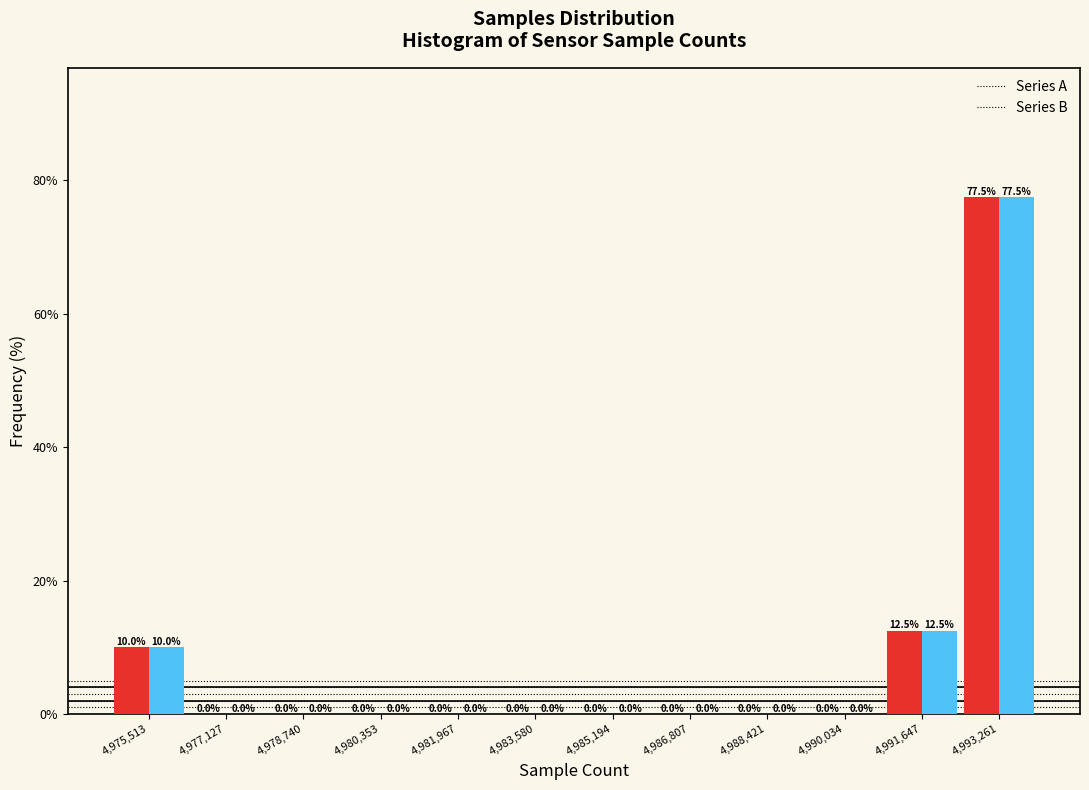

Reading left to right, list every range on the x-axis with the height of the bar of each series over it. The bar edges are not printed on the chart, so give them approximately, as read against the axis.

4974800 to 4976400: Series A=10.0	Series B=10.0
4976400 to 4978000: Series A=0.0	Series B=0.0
4978000 to 4979600: Series A=0.0	Series B=0.0
4979600 to 4981200: Series A=0.0	Series B=0.0
4981200 to 4982800: Series A=0.0	Series B=0.0
4982800 to 4984400: Series A=0.0	Series B=0.0
4984400 to 4986000: Series A=0.0	Series B=0.0
4986000 to 4987600: Series A=0.0	Series B=0.0
4987600 to 4989200: Series A=0.0	Series B=0.0
4989200 to 4990800: Series A=0.0	Series B=0.0
4990800 to 4992400: Series A=12.5	Series B=12.5
4992400 to 4994000: Series A=77.5	Series B=77.5